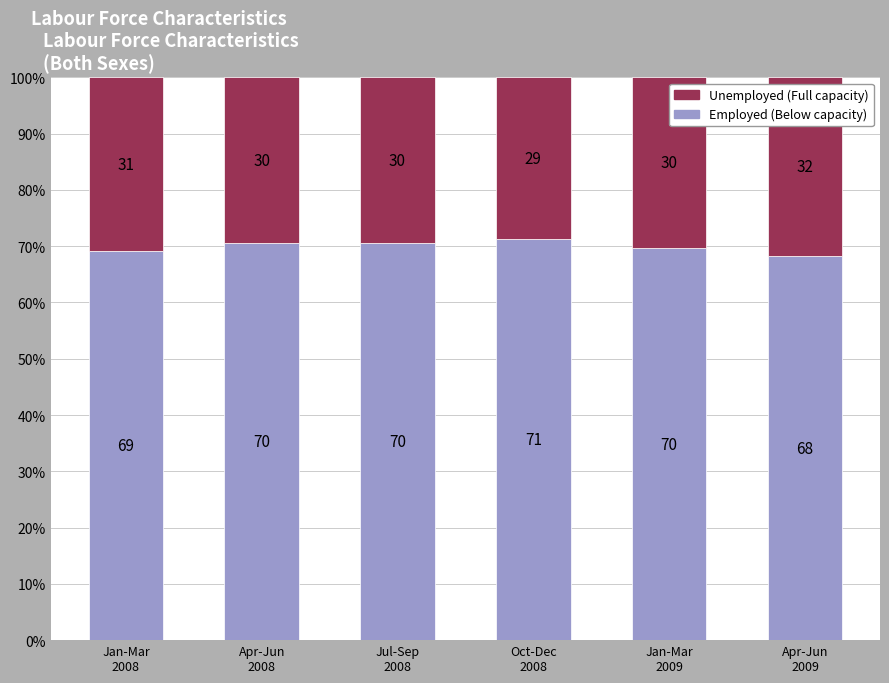

Which series has the largest total across all categories?

Employed (Below capacity)